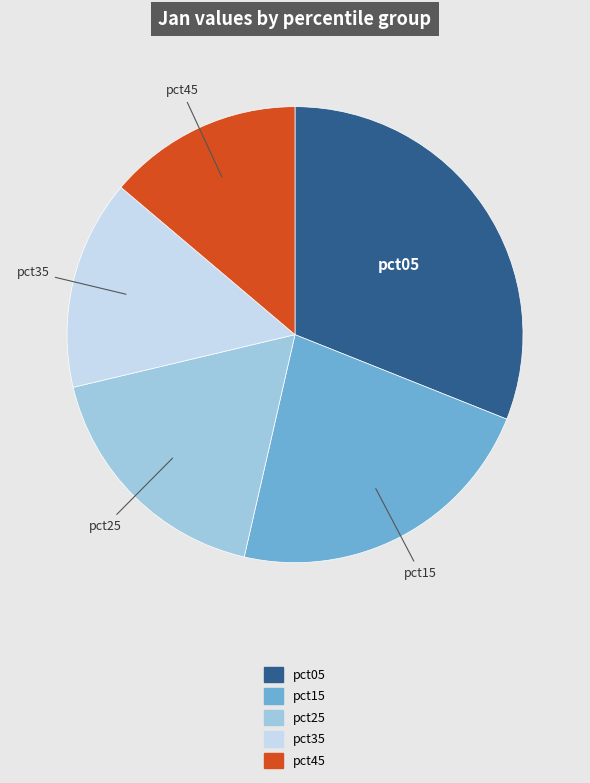

Does any single category account for the majority?

No